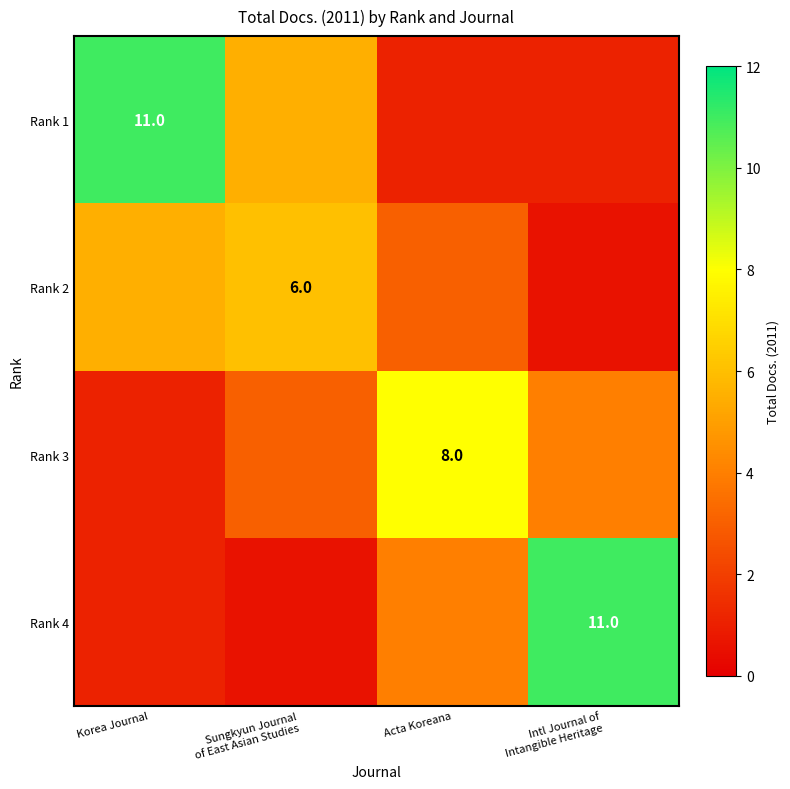

Is it true that Rank 4 equals 4.0 at Acta Koreana?

True